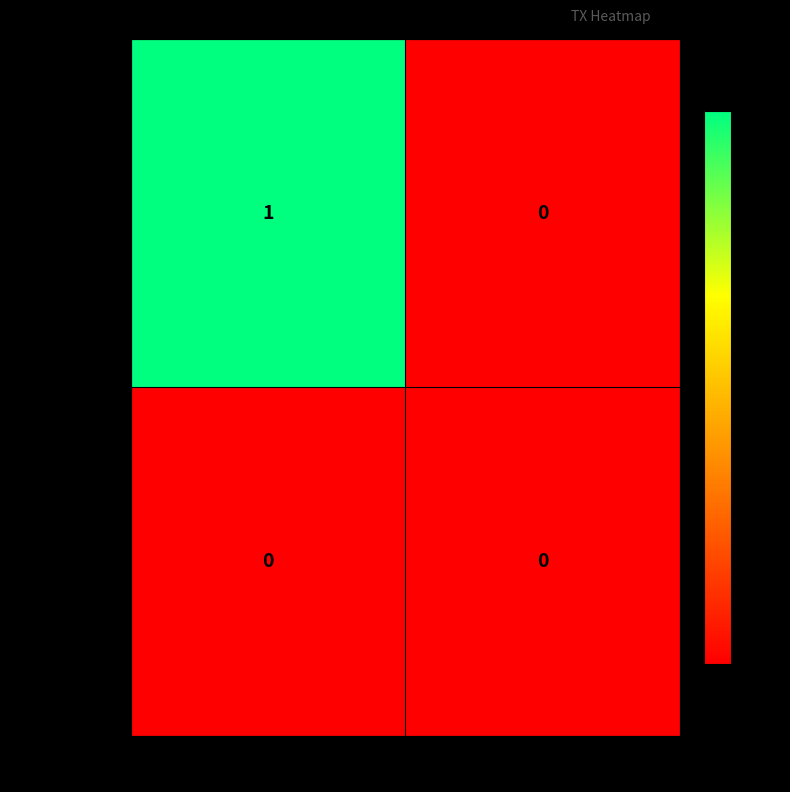

Reading left to right, extract all data points from this chart.

e25abb3...1243: 1	0
fcb145...6536: 0	0